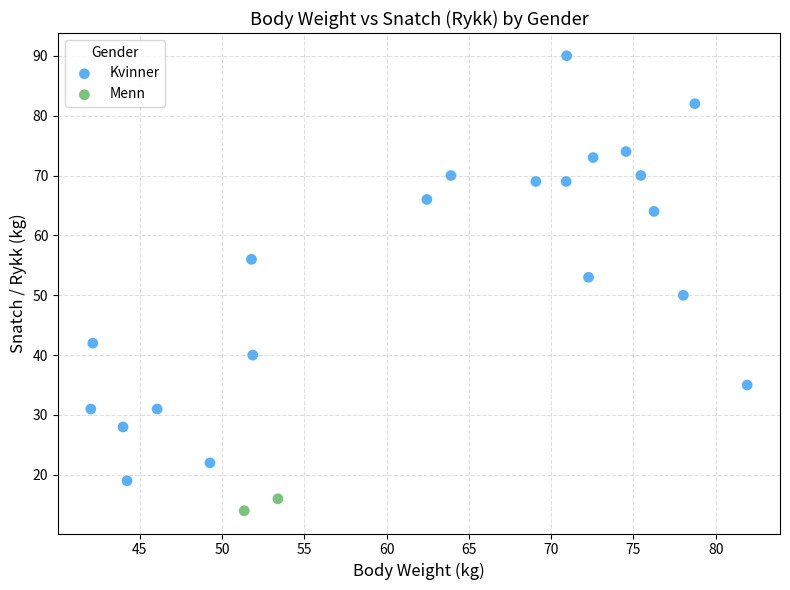

What are all the series names shown in the legend?

Kvinner, Menn